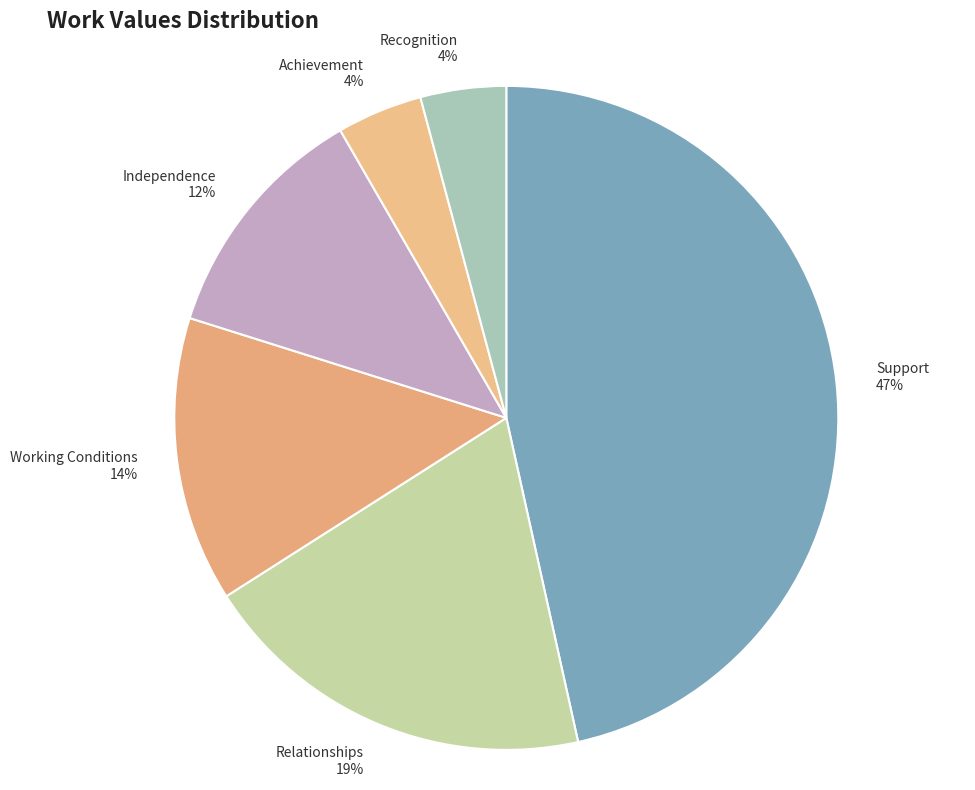

Does Recognition represent more than half of the total?

No